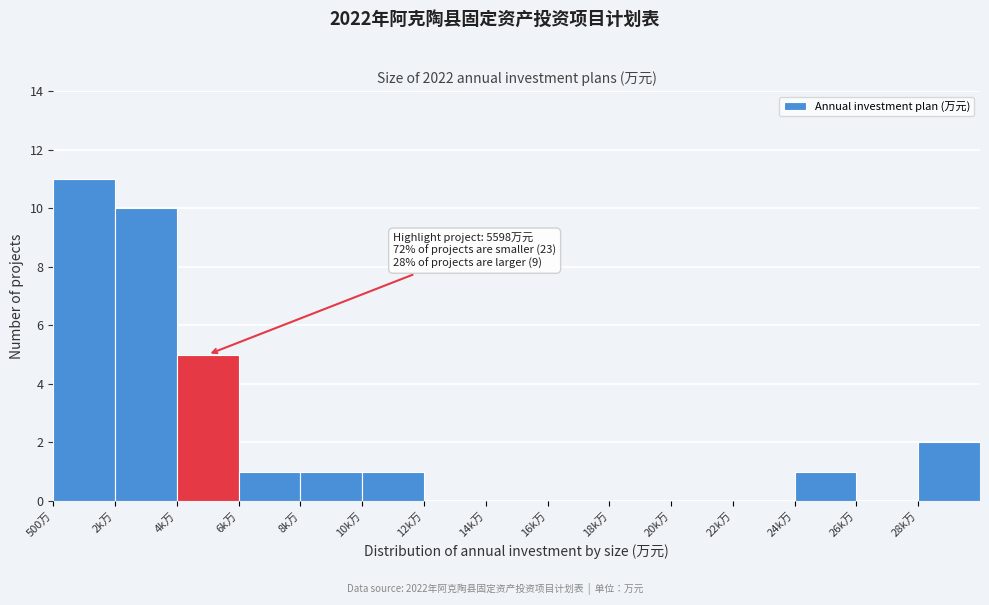

Reading left to right, transcribe all the data shown in this chart.

500万=11	2k万=10	4k万=5	6k万=1	8k万=1	10k万=1	12k万=0	14k万=0	16k万=0	18k万=0	20k万=0	22k万=0	24k万=1	26k万=0	28k万=2